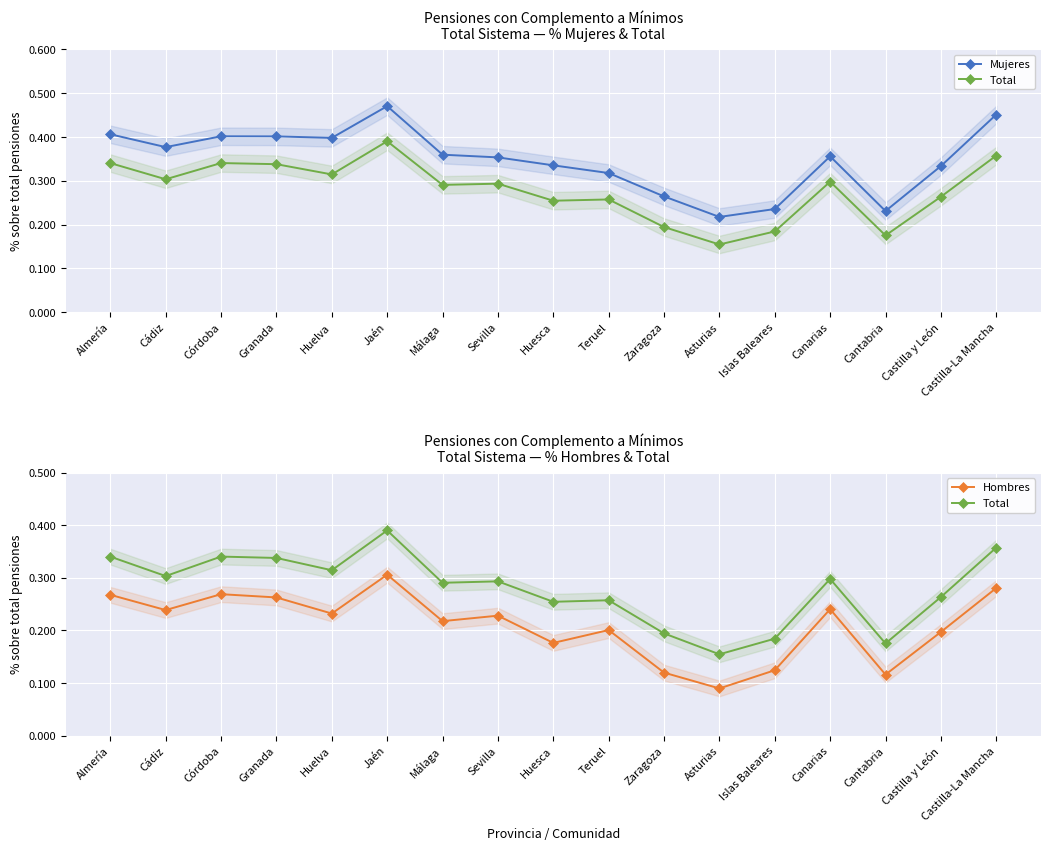

Reading left to right, list all the values displayed in this chart.

Mujeres: Almería=0.4	Cádiz=0.4	Córdoba=0.4	Granada=0.4	Huelva=0.4	Jaén=0.5	Málaga=0.4	Sevilla=0.4	Huesca=0.3	Teruel=0.3	Zaragoza=0.3	Asturias=0.2	Islas Baleares=0.2	Canarias=0.4	Cantabria=0.2	Castilla y León=0.3	Castilla-La Mancha=0.5
Total: Almería=0.3	Cádiz=0.3	Córdoba=0.3	Granada=0.3	Huelva=0.3	Jaén=0.4	Málaga=0.3	Sevilla=0.3	Huesca=0.3	Teruel=0.3	Zaragoza=0.2	Asturias=0.2	Islas Baleares=0.2	Canarias=0.3	Cantabria=0.2	Castilla y León=0.3	Castilla-La Mancha=0.4
Hombres: Almería=0.3	Cádiz=0.2	Córdoba=0.3	Granada=0.3	Huelva=0.2	Jaén=0.3	Málaga=0.2	Sevilla=0.2	Huesca=0.2	Teruel=0.2	Zaragoza=0.1	Asturias=0.1	Islas Baleares=0.1	Canarias=0.2	Cantabria=0.1	Castilla y León=0.2	Castilla-La Mancha=0.3